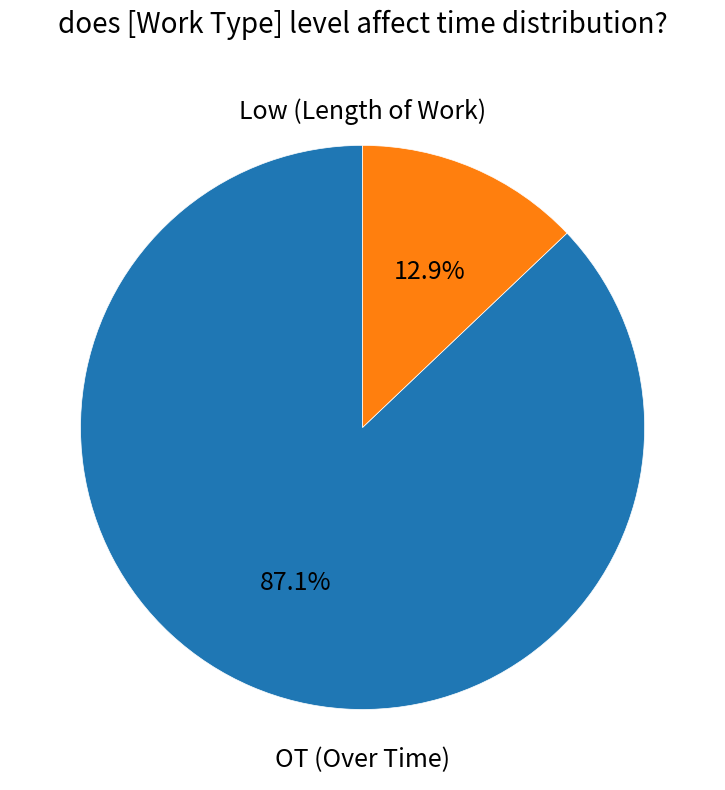

Is there a majority slice in this chart?

Yes